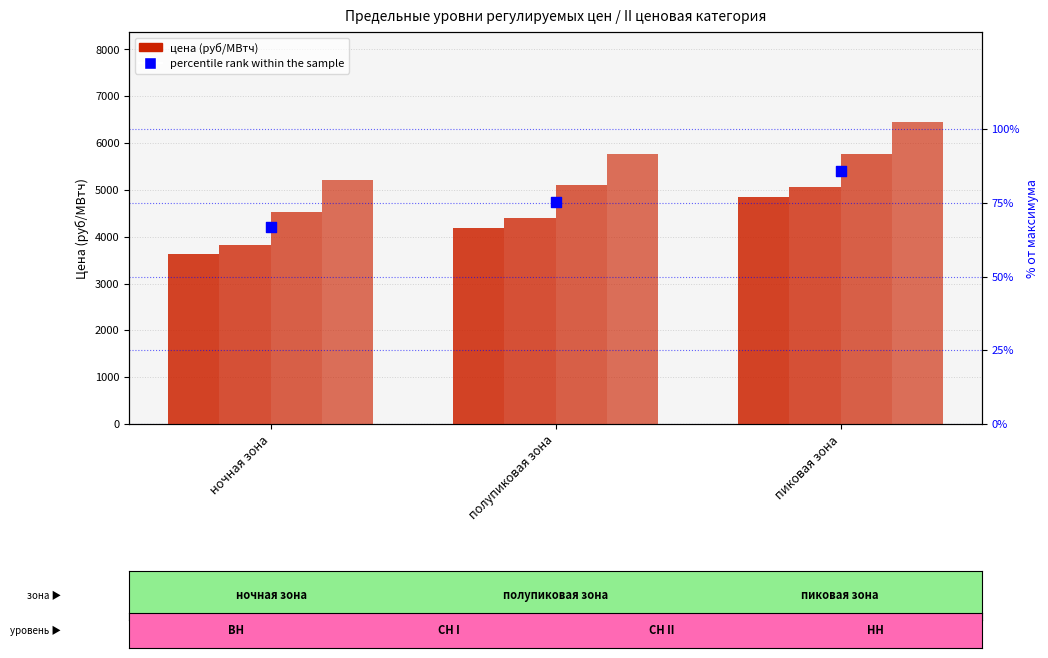

Which series contains the lowest Y value?

percentile rank within the sample